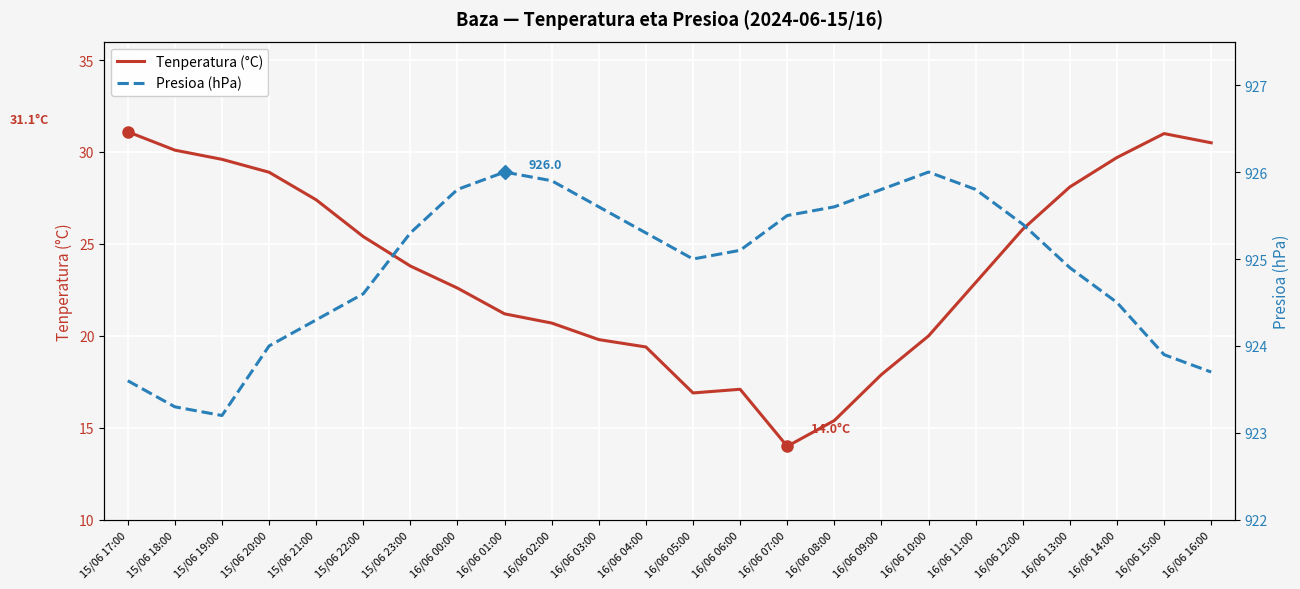

List the series in order of their peak value, highest first.

Presioa (hPa), Tenperatura (°C)